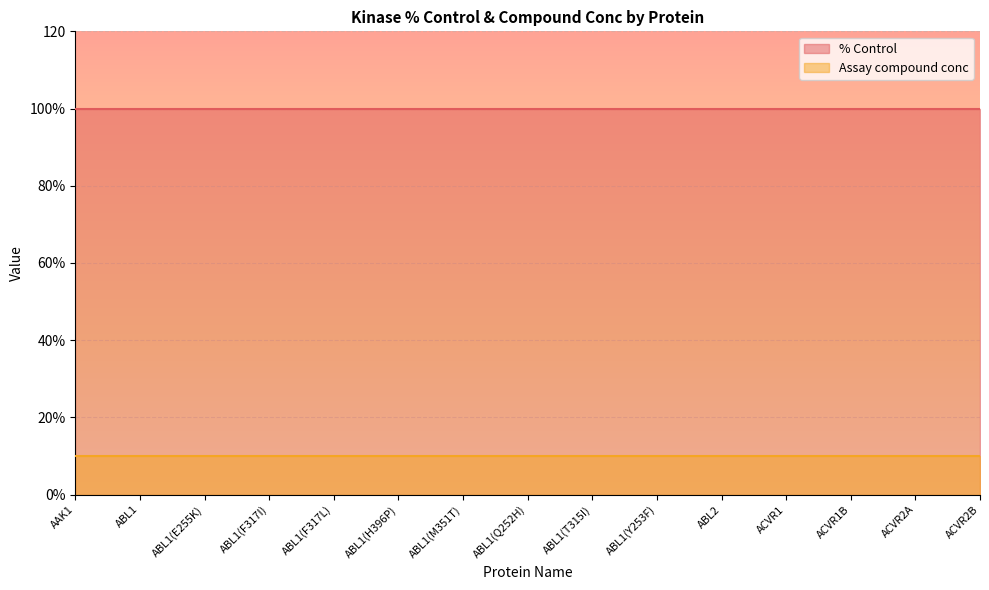

The value of % Control at ABL2 is 100. True or false?

True